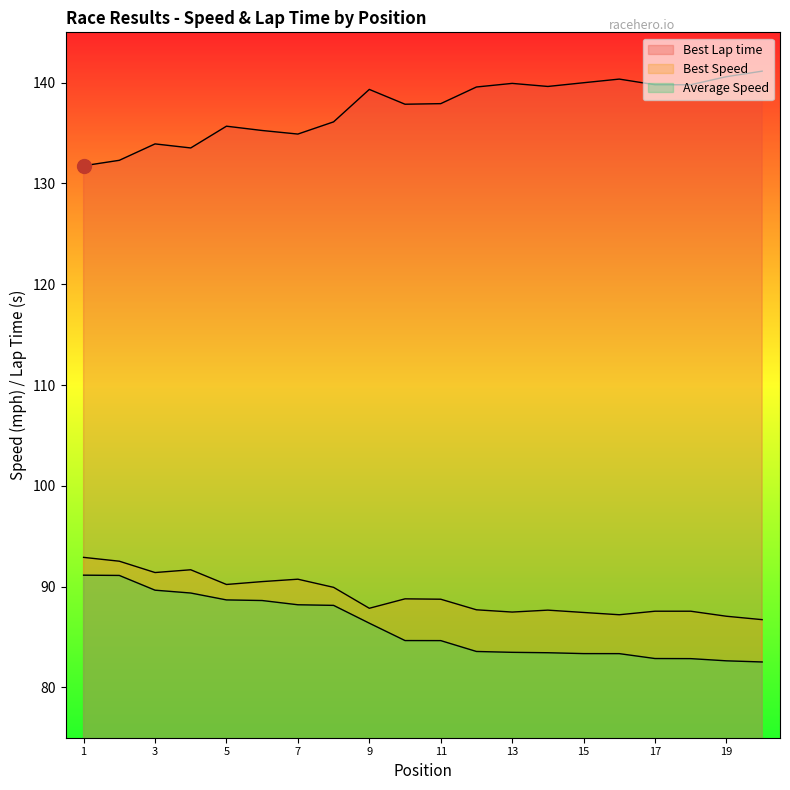

How many data points in Average Speed are above 84?

11